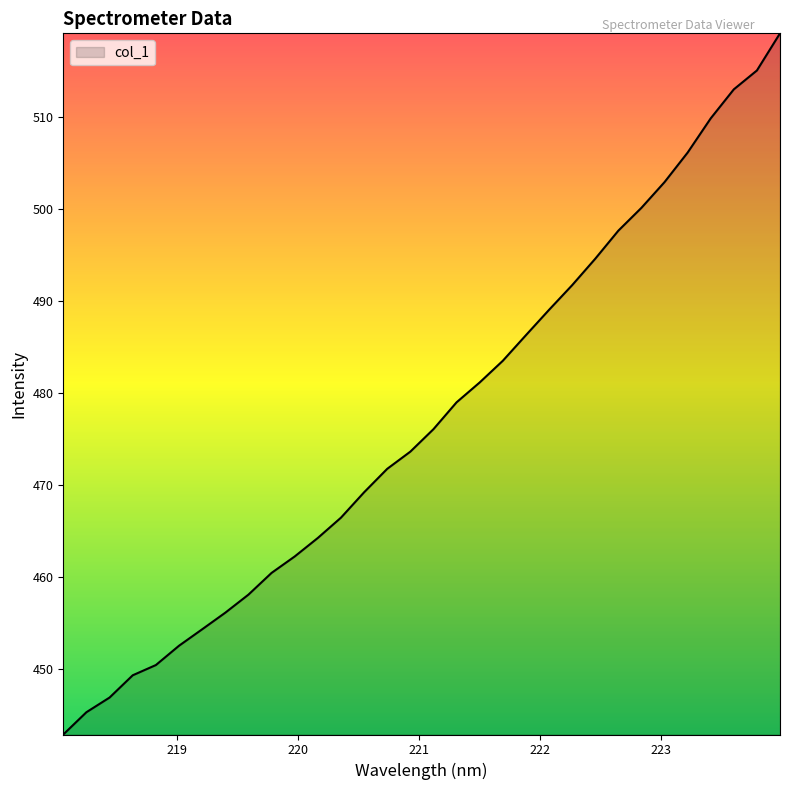

What is the maximum value shown in the chart?

519.1